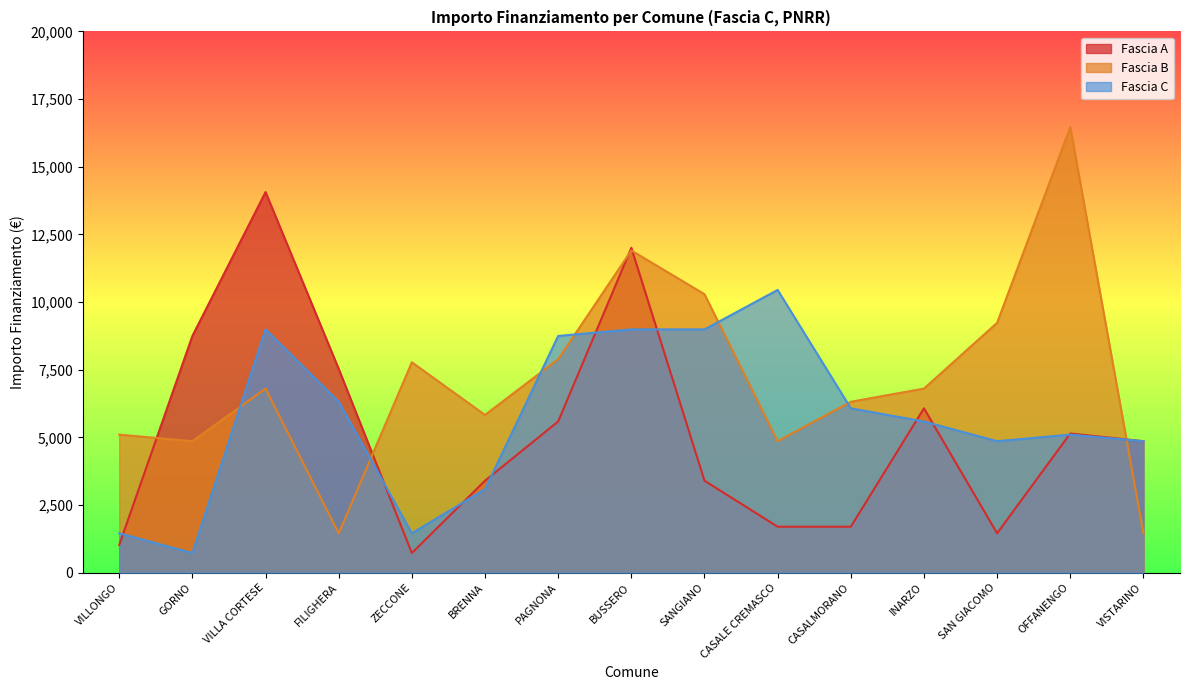

What is the maximum value for Fascia C?

10449